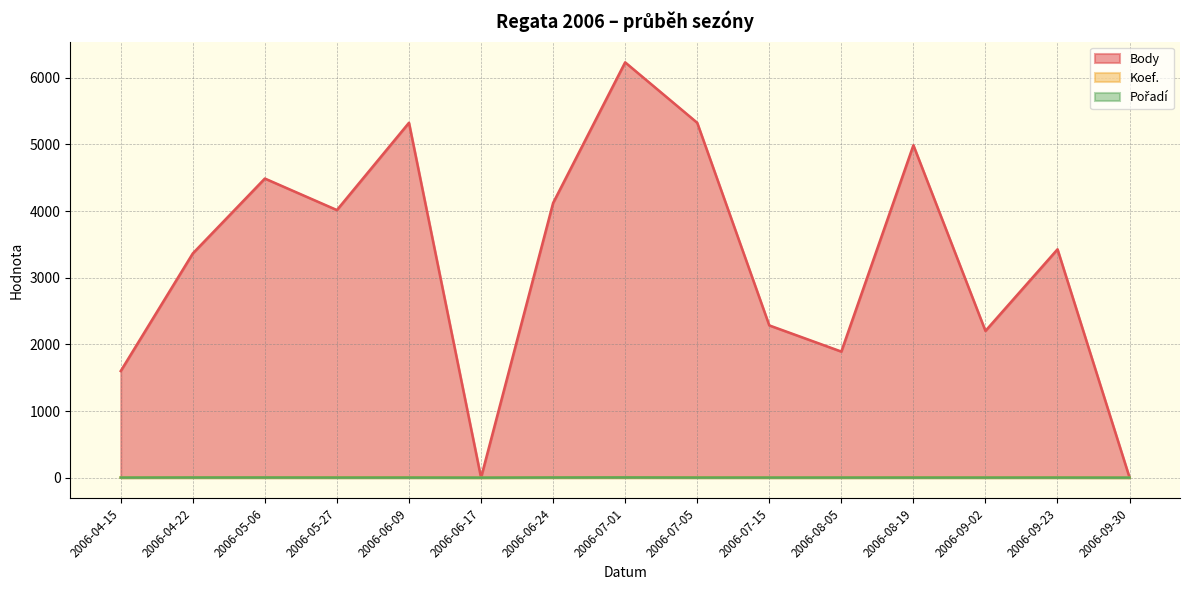

At 2006-07-01, list the series in order from smallest to largest.

Pořadí, Koef., Body